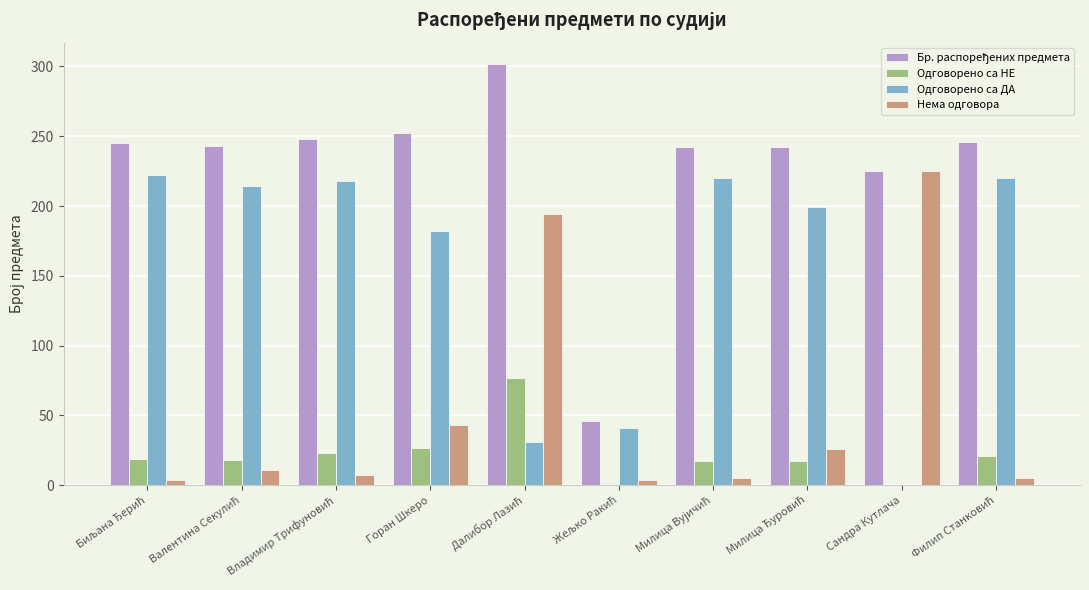

What is the maximum value shown in the chart?

302